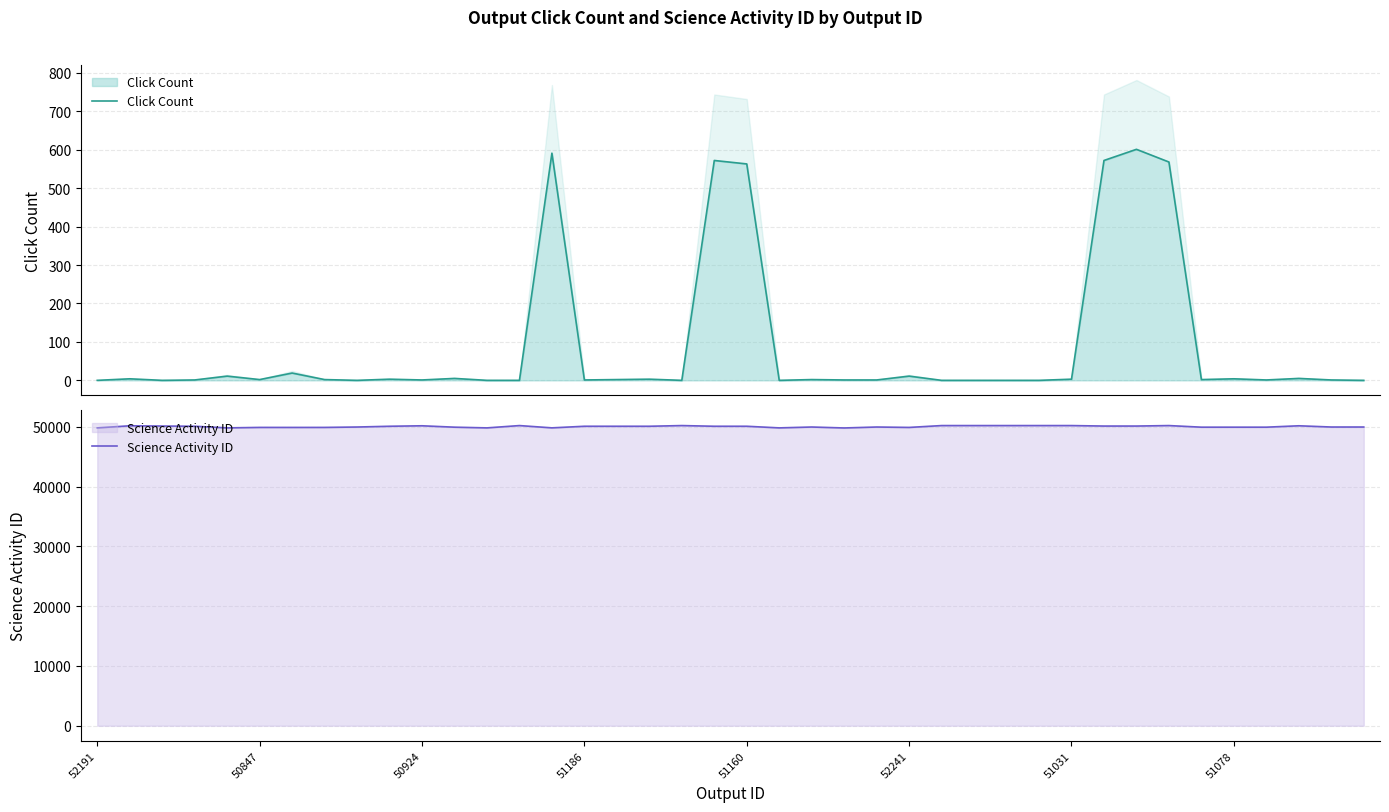

How many lines are shown in the chart?

2